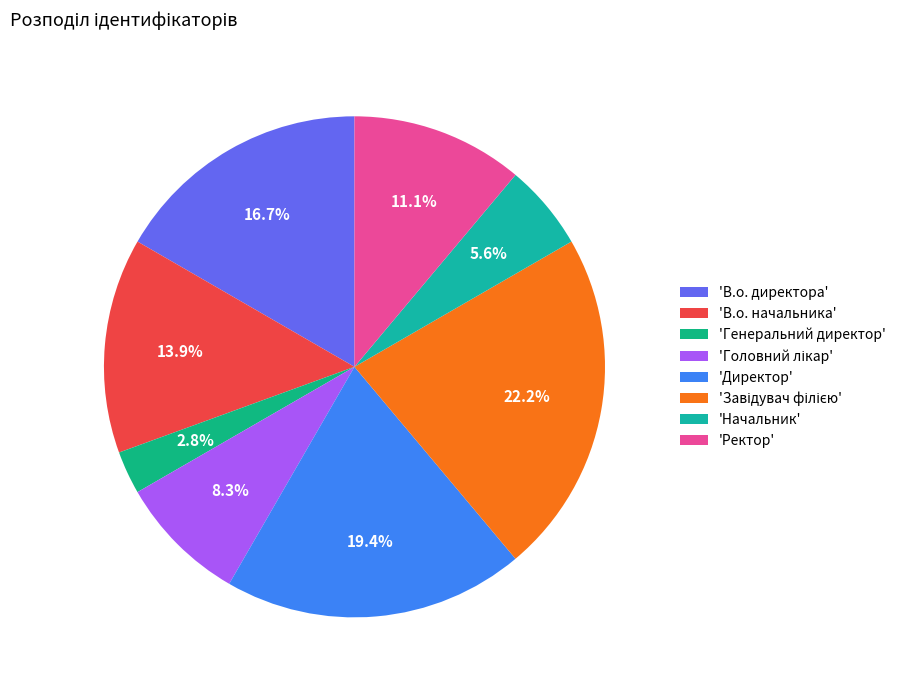

Count the number of slices in the pie.

8